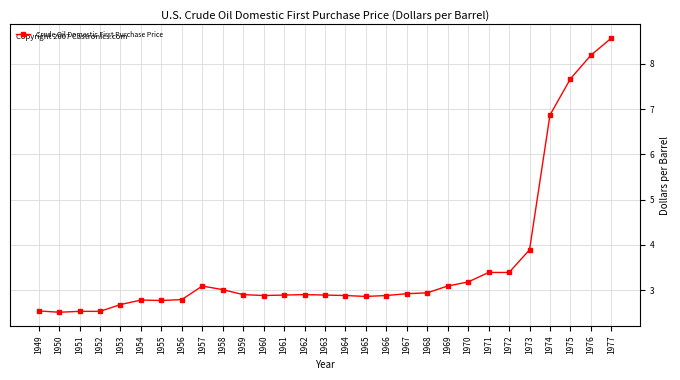

True or false: the data shows 3.0 at 1958.

True